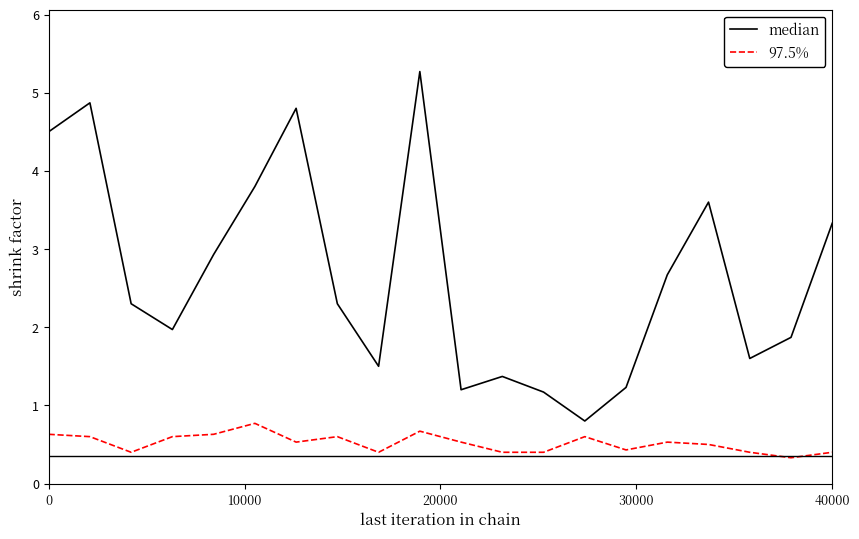

Which series has the widest spread of values?

median